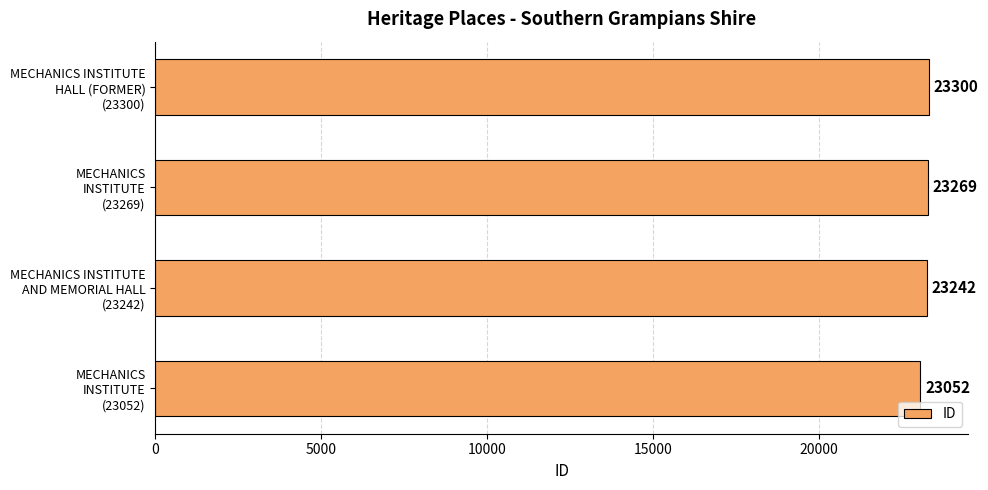

What is the greatest value displayed?

23300